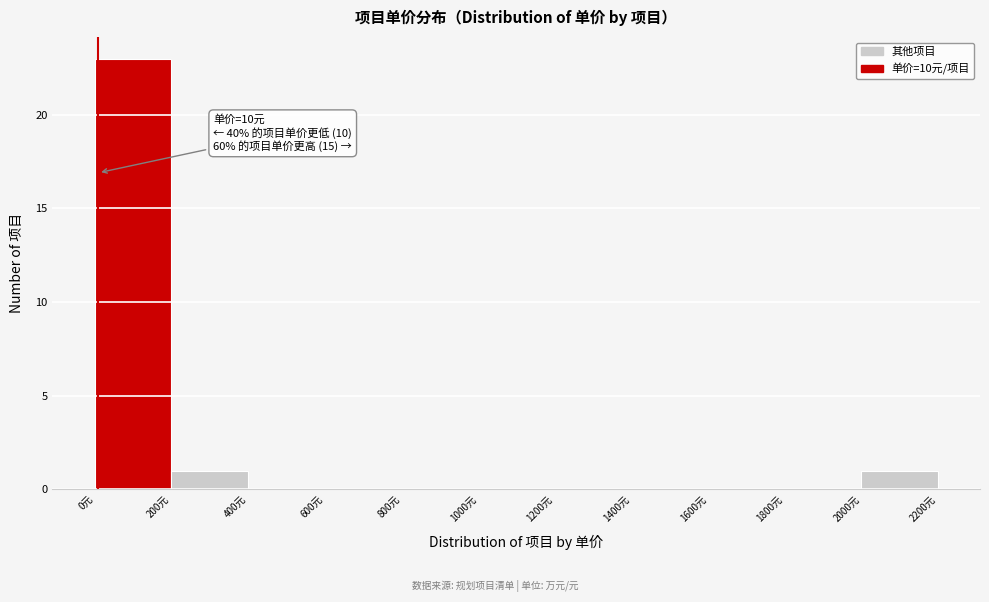

Over which range of the x-axis is the bar tallest?

0 to 200